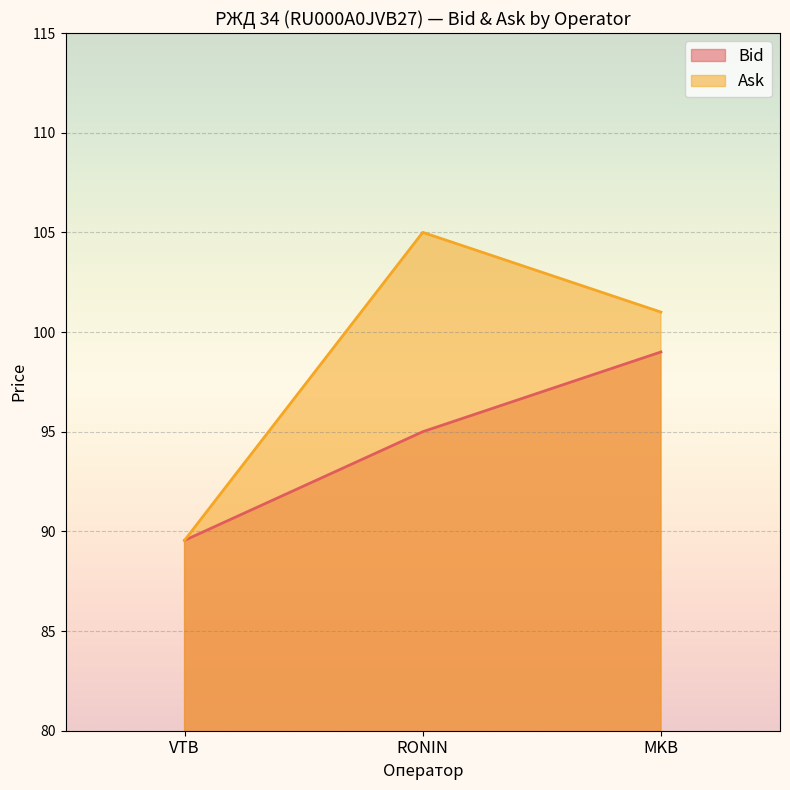

Which series changed the most between VTB and RONIN?

Ask